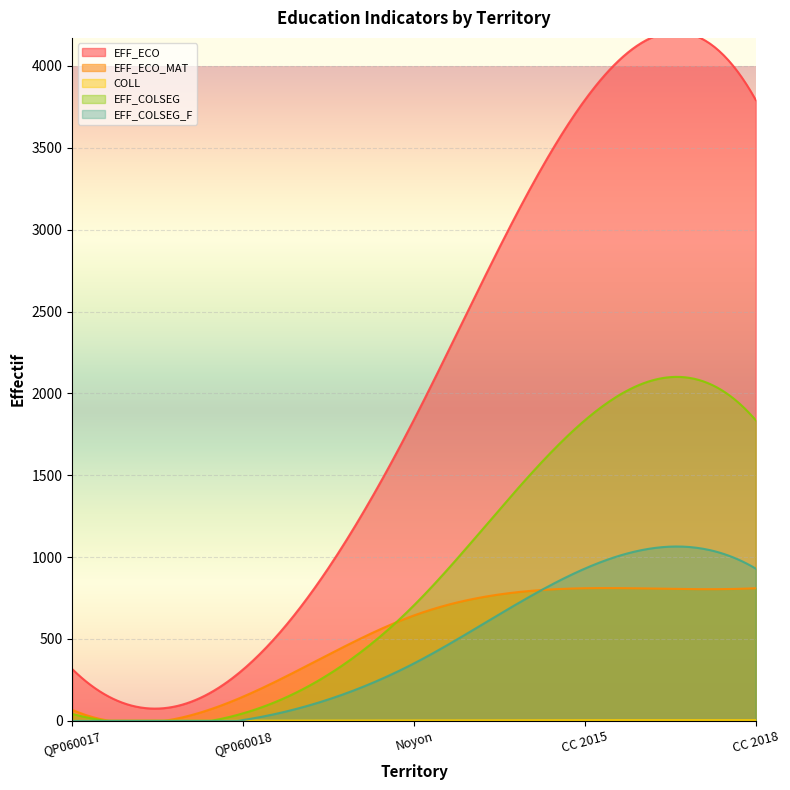

At which category does the chart reach its minimum across all series?

QP060017